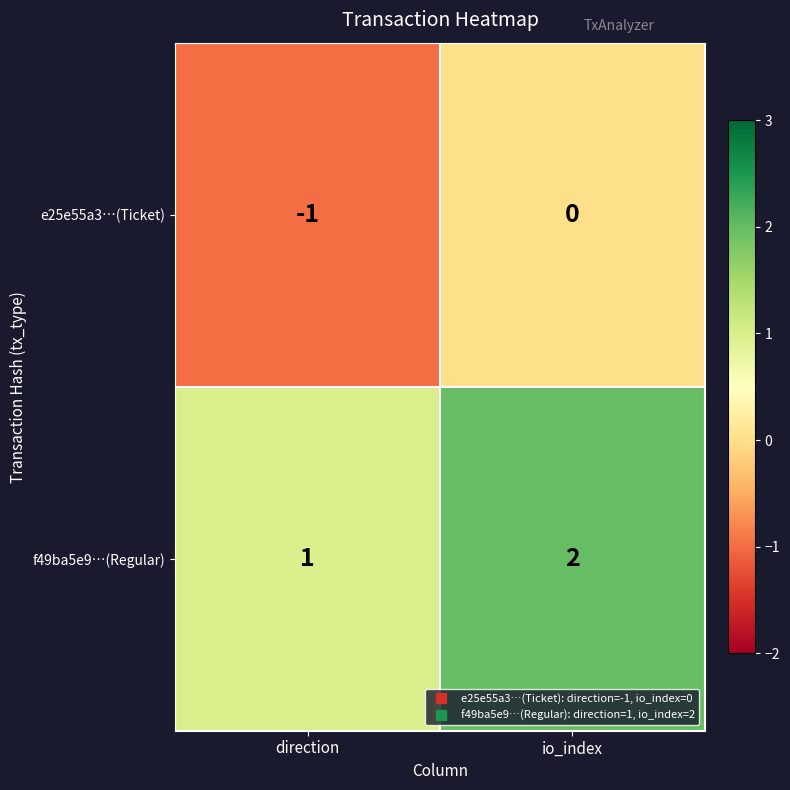

The e25e55a3…(Ticket) series shows -1 at direction. True or false?

True